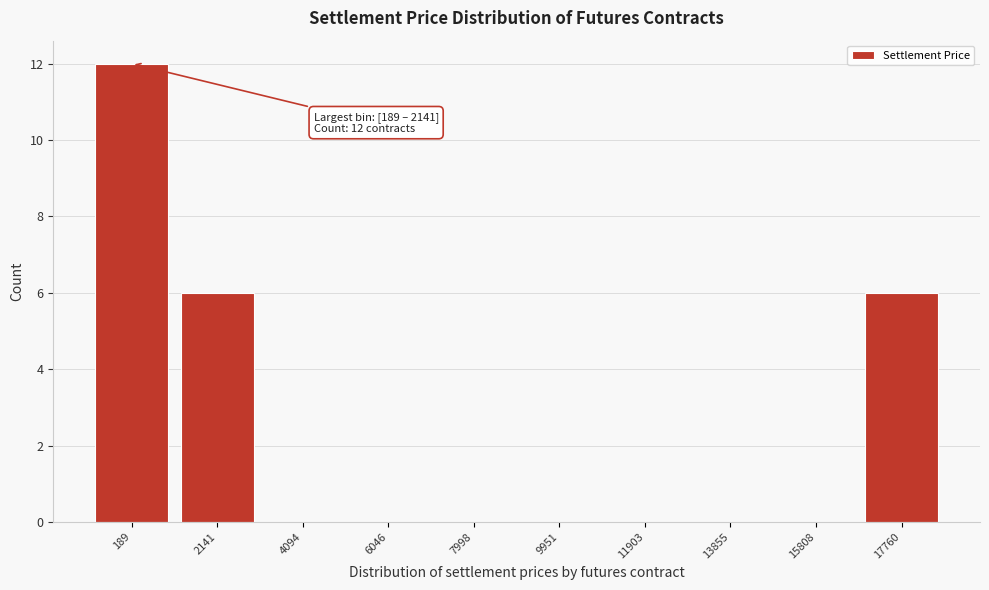

Reading left to right, what are all the values shown in this chart?

189=12	2141=6	4094=0	6046=0	7998=0	9951=0	11903=0	13855=0	15808=0	17760=6